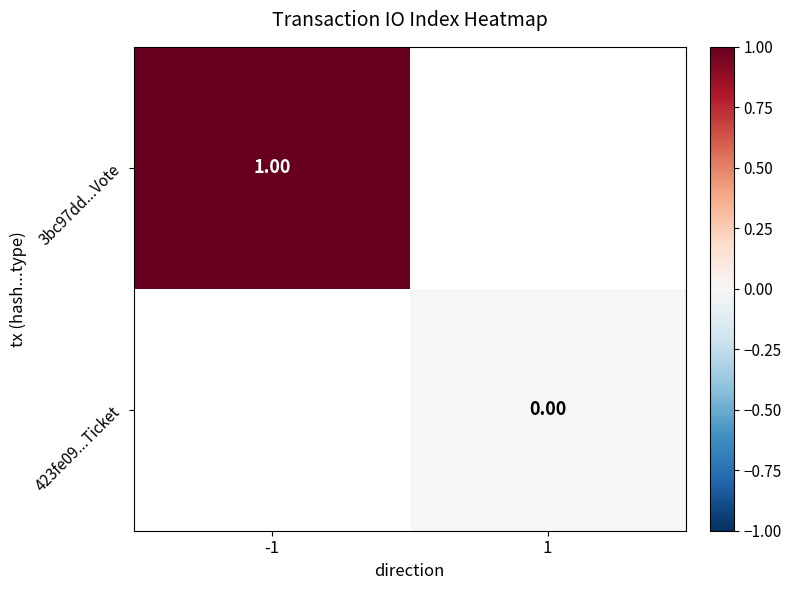

At how many categories does at least one series exceed 0?

1